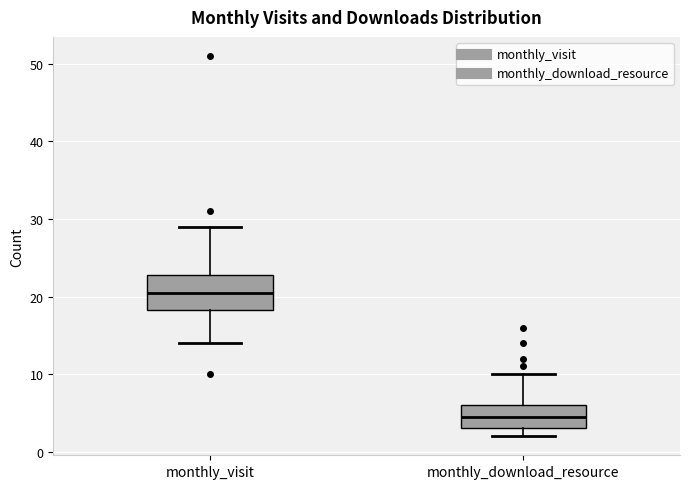

Which box has the lowest median line?

monthly_download_resource